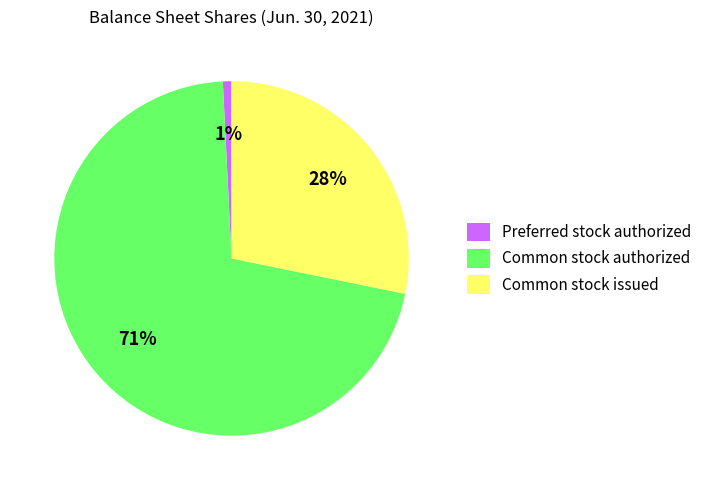

Which slice is the largest?

Common stock authorized